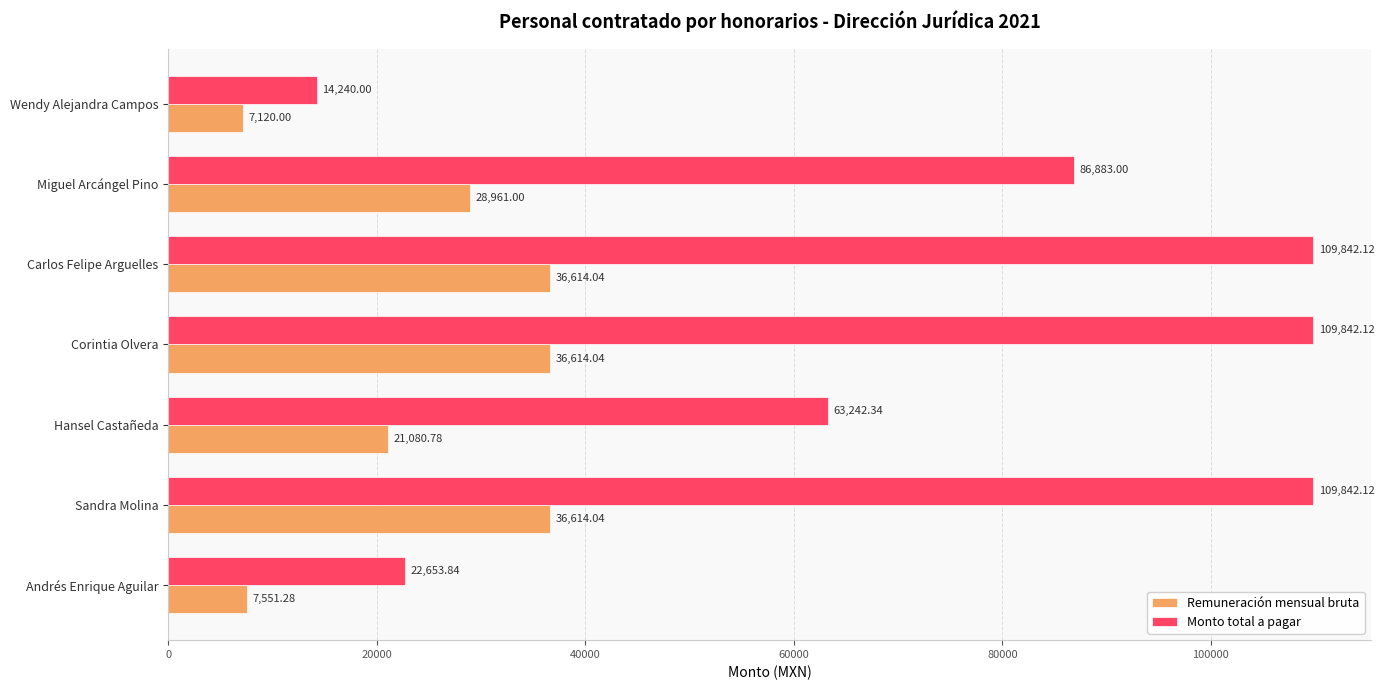

At how many categories does at least one series exceed 50308?

5